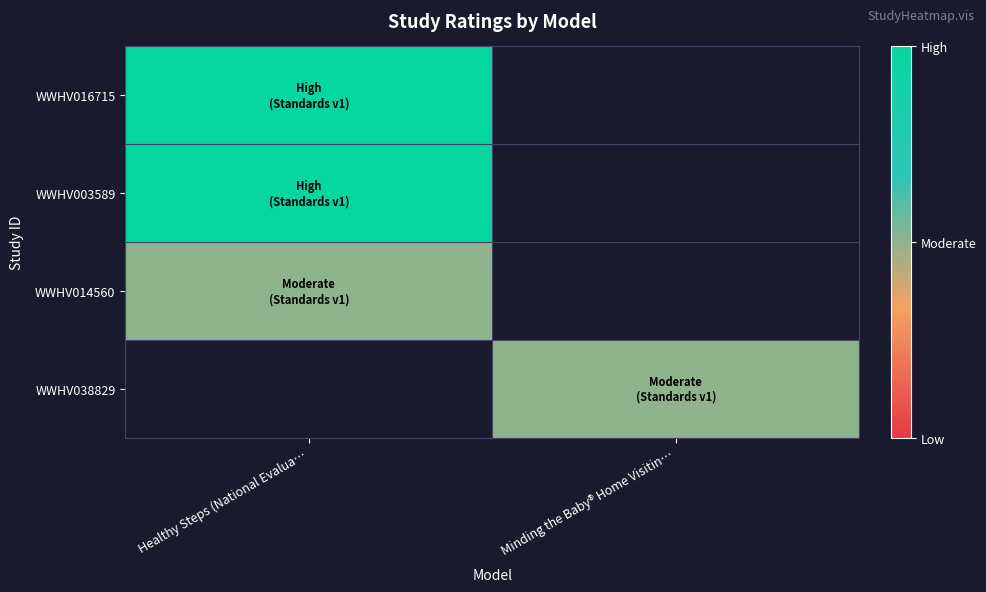

Count the number of data series in this chart.

4